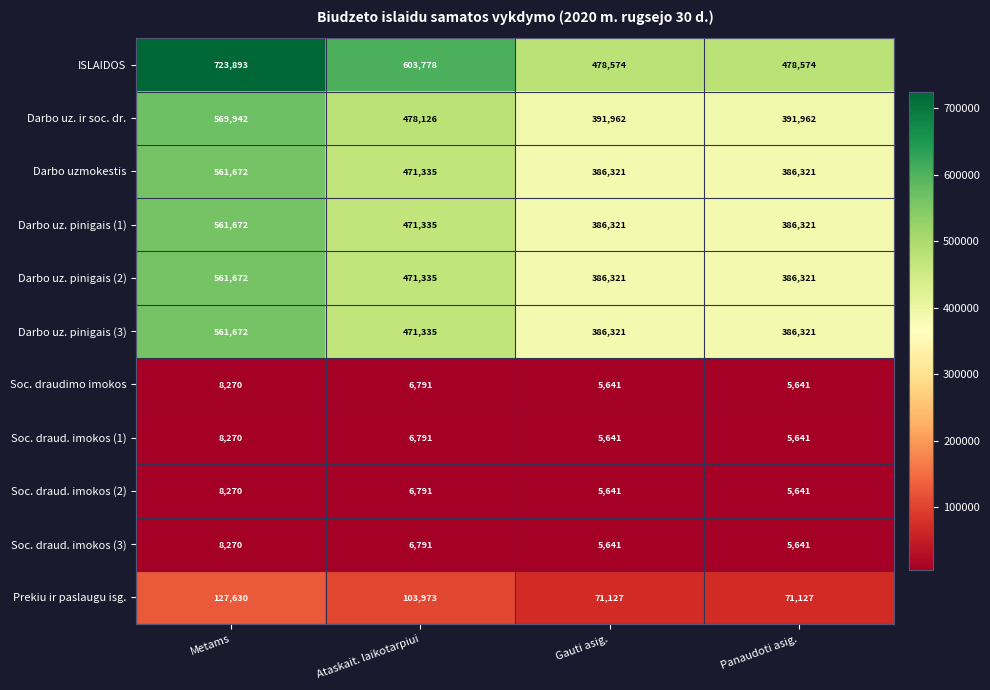

Which series changed the most between Ataskait. laikotarpiui and Gauti asig.?

ISLAIDOS